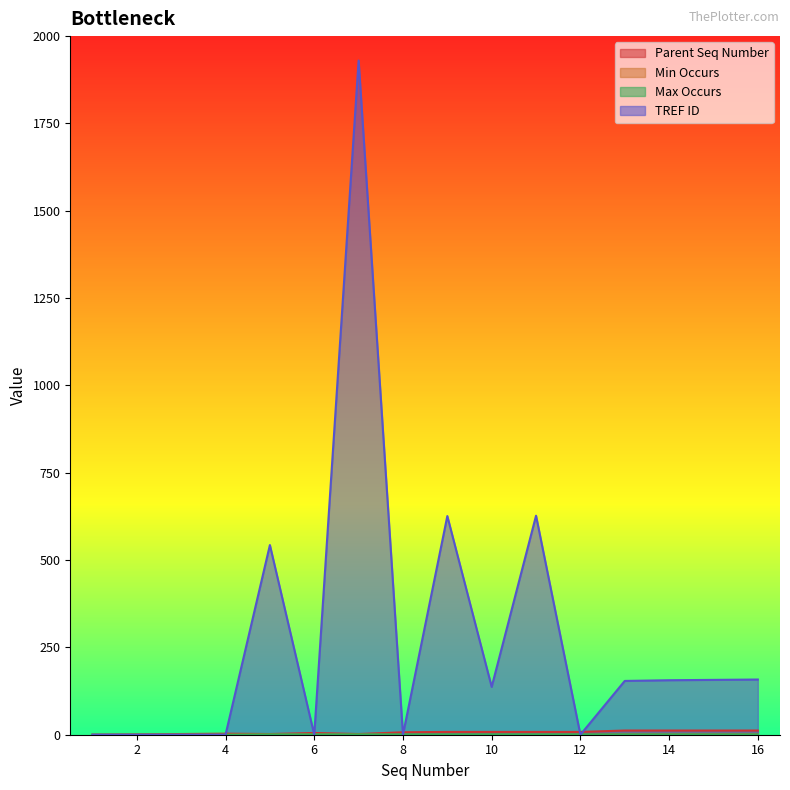

In Parent Seq Number, how many points are lower than both neighbors (excluding endpoints)?

2